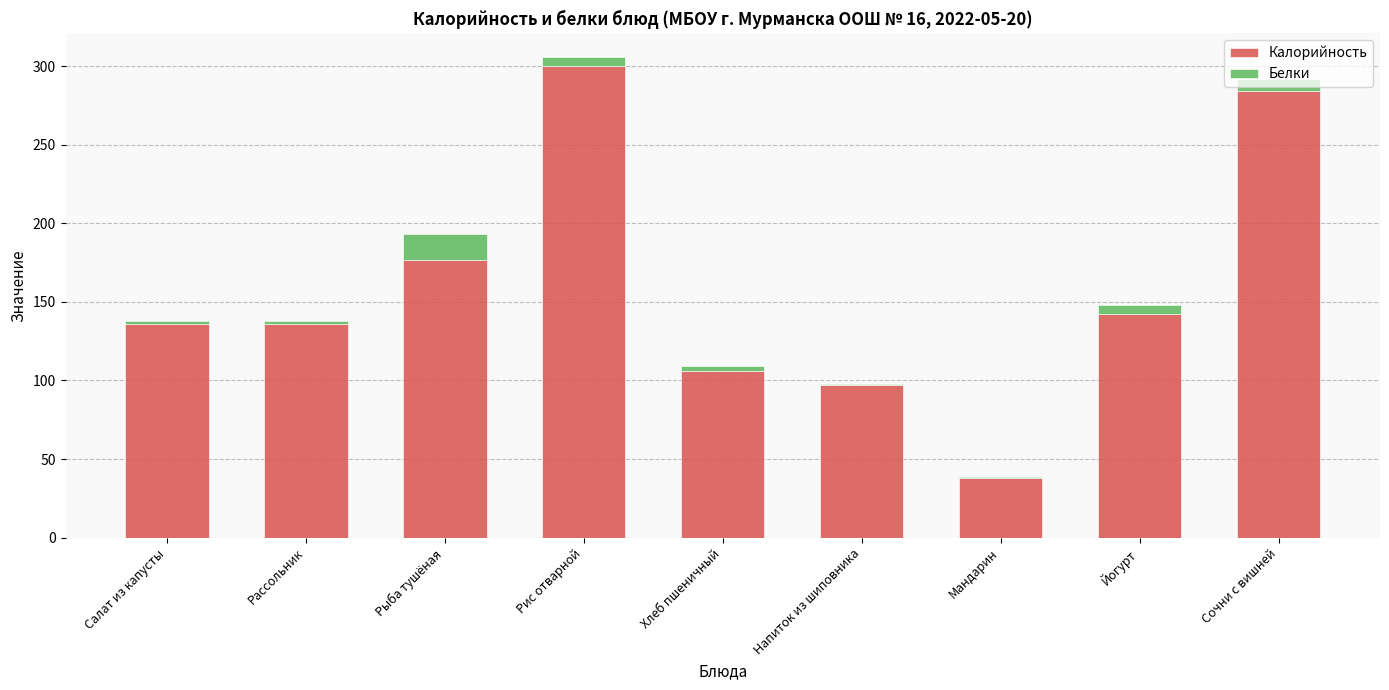

What is the maximum value for Калорийность?

300.1